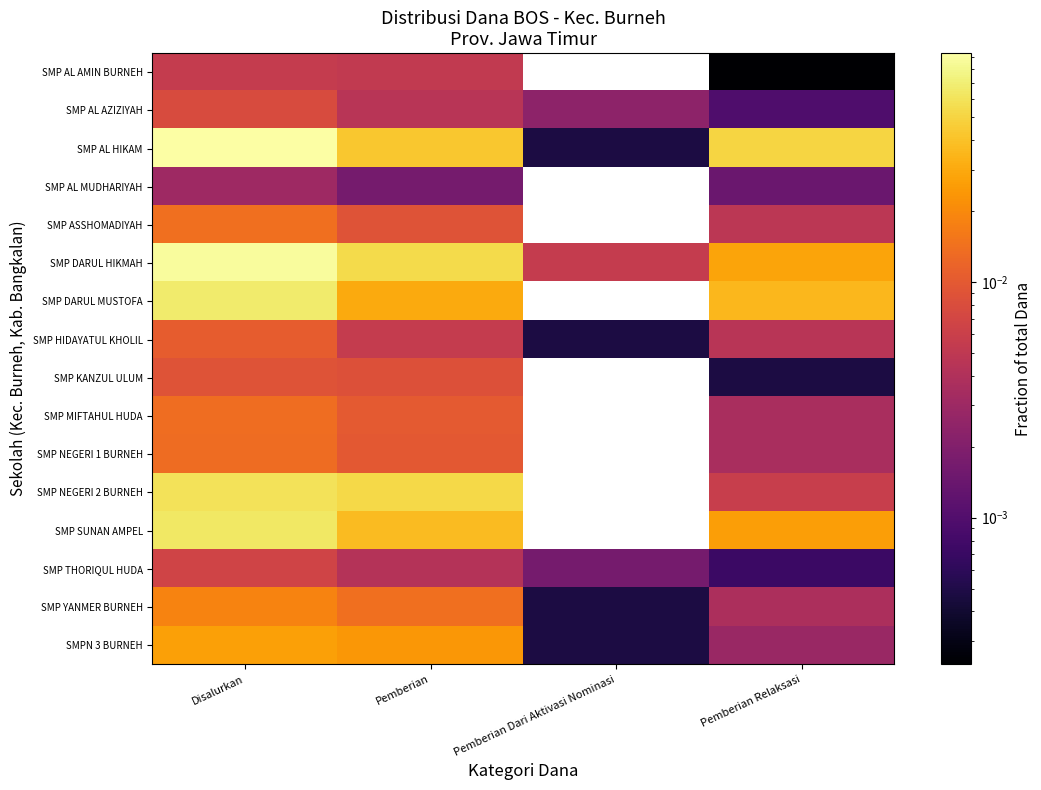

At how many categories does at least one series exceed 0?

4